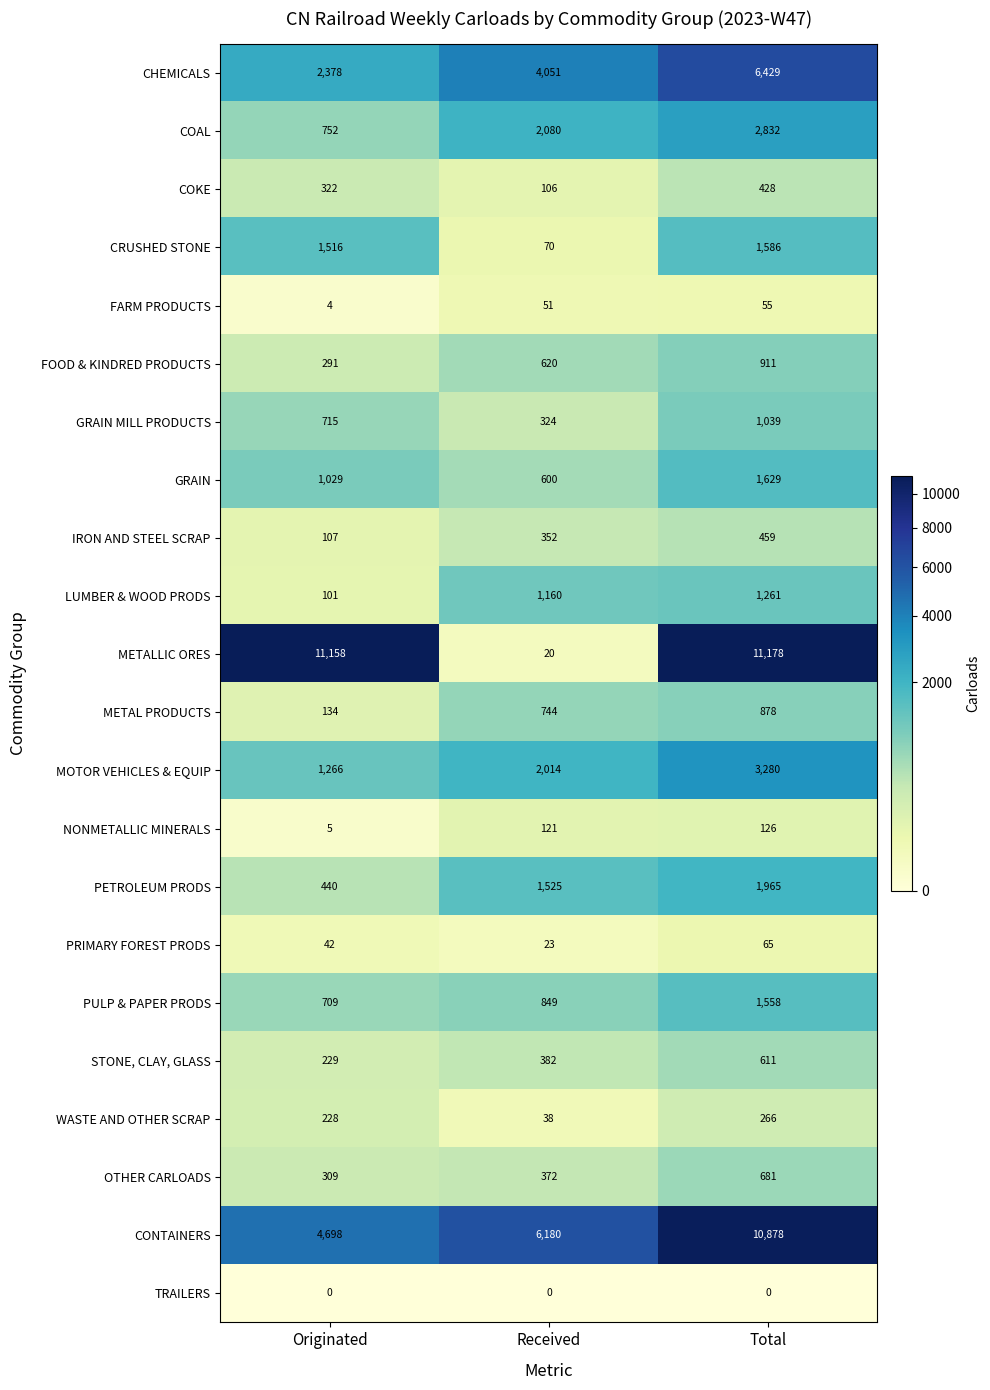

Which series has the largest total across all categories?

METALLIC ORES